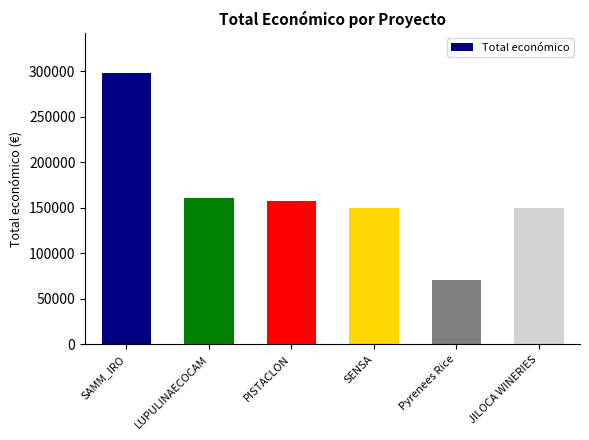

What is the ratio of the value at LUPULINAECOCAM to the value at JILOCA WINERIES?

1.1